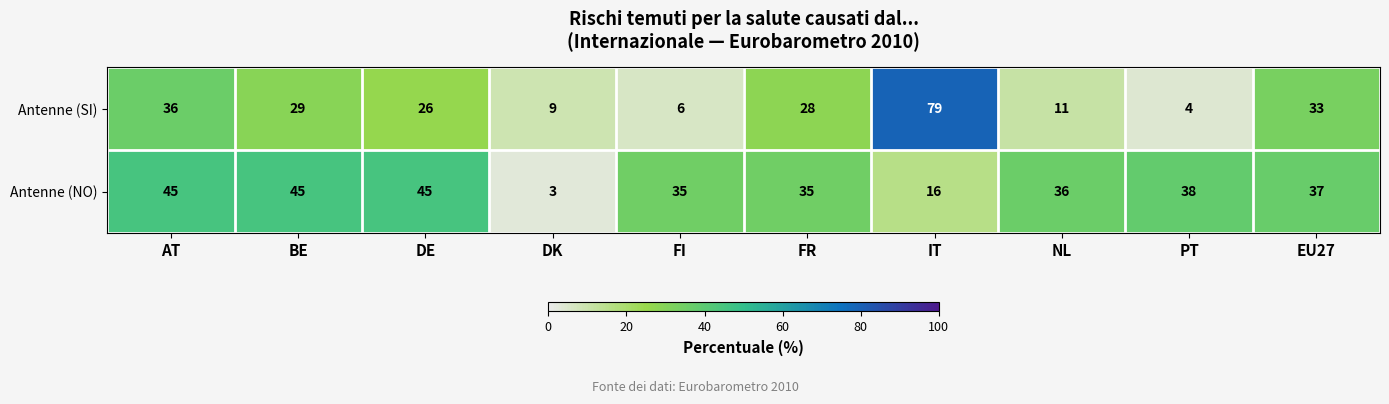

What is the average value of the Antenne (NO) series?

34